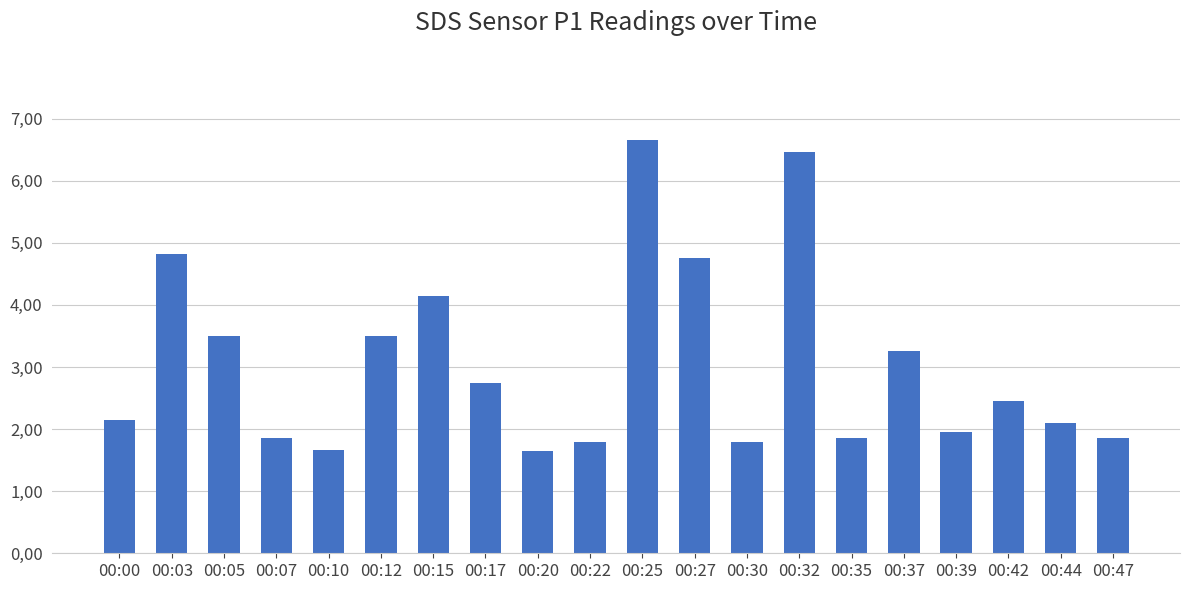

Are the bars horizontal?

No